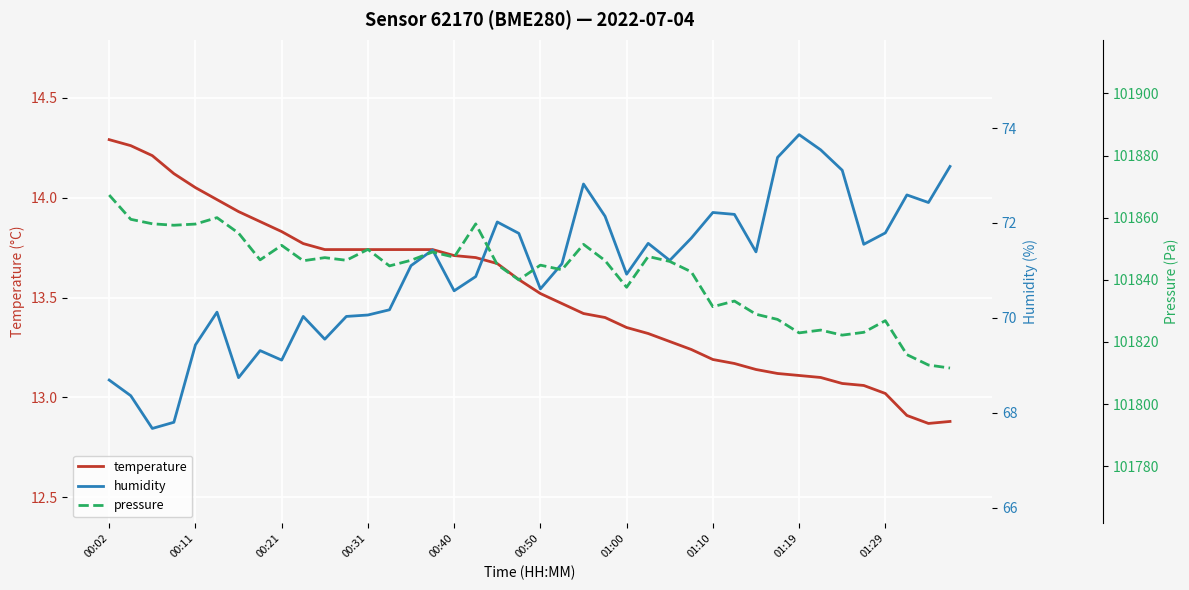

At which label does humidity first exceed 71?

14